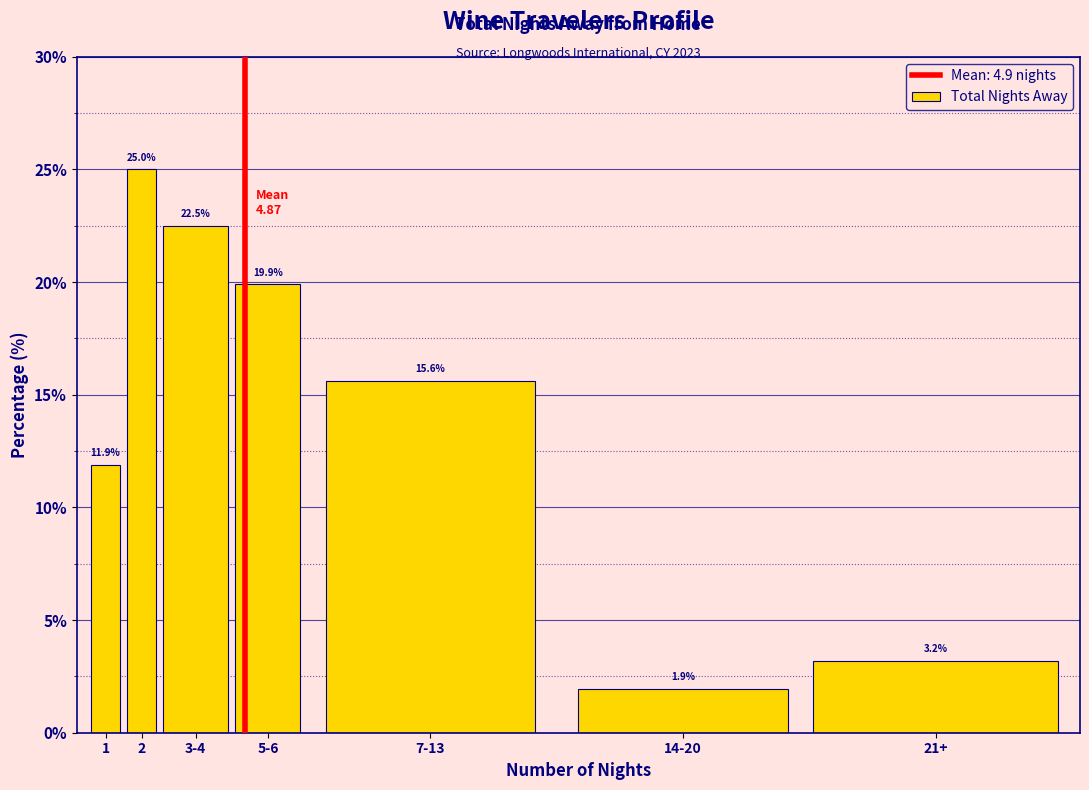

Reading right to left, transcribe all the data shown in this chart.

3.2	1.9	15.6	19.9	22.5	25.0	11.9